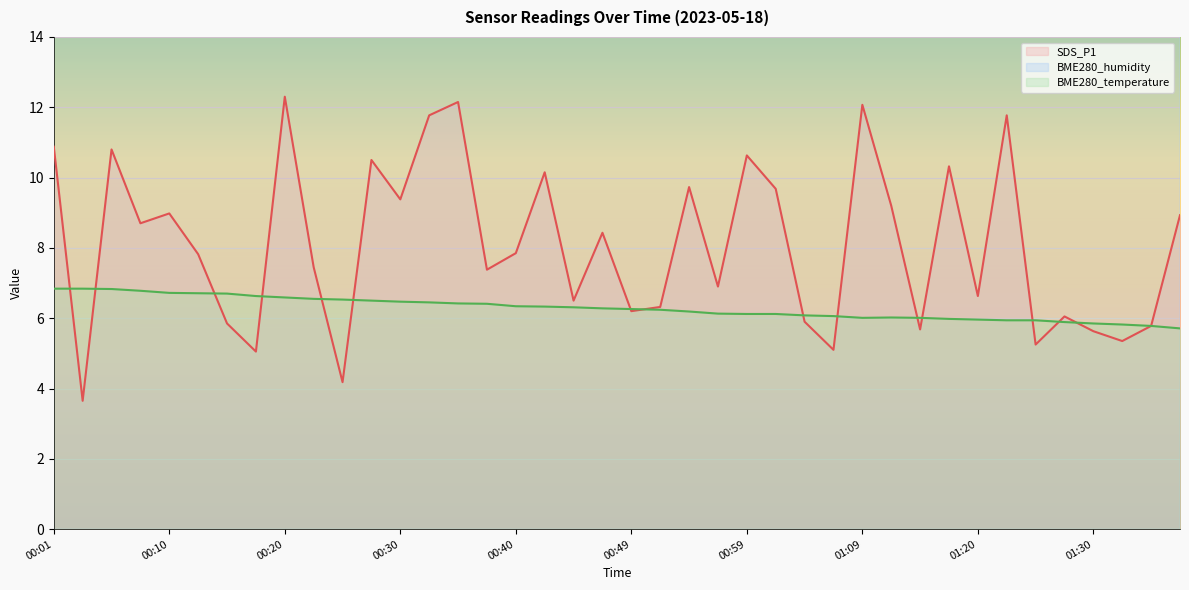

Which label corresponds to the smallest value in the chart?

00:03